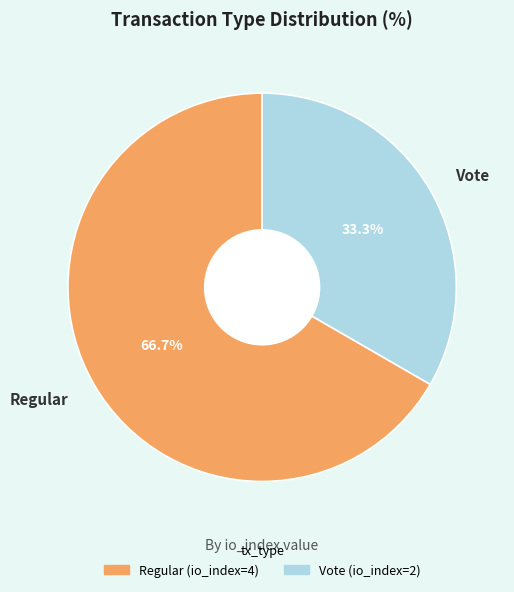

Rank the categories by value from highest to lowest.

Regular, Vote